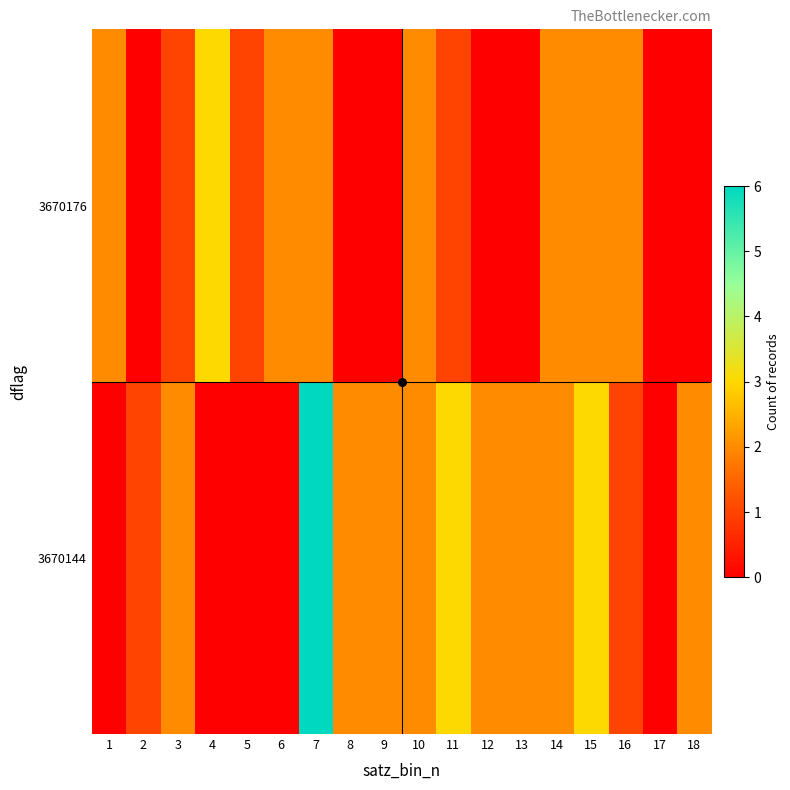

What is the maximum value shown in the chart?

6